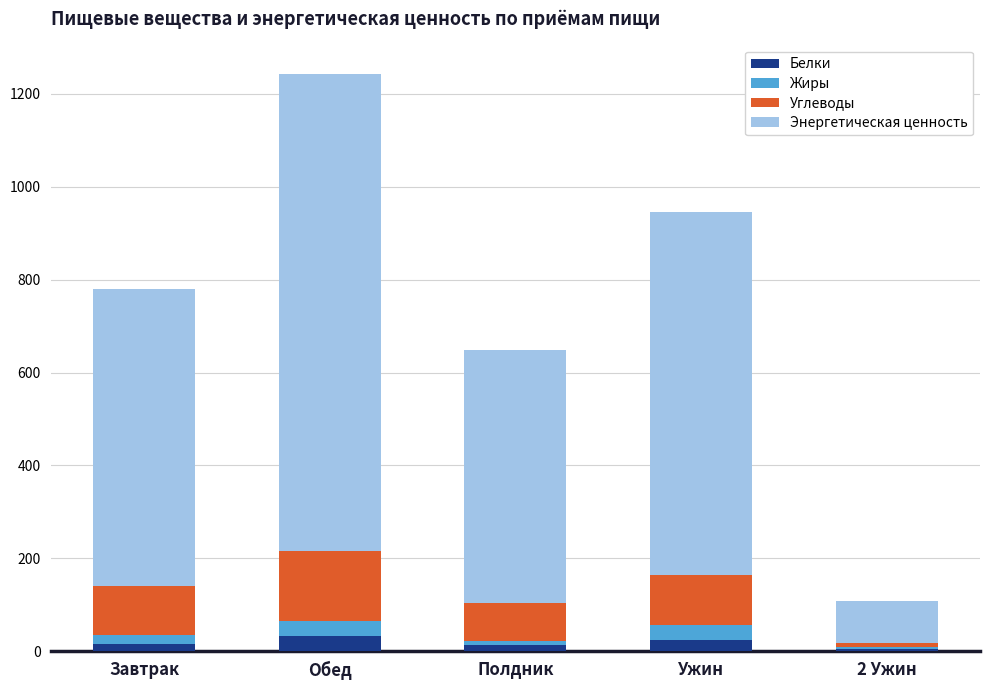

At which category is the sum across all series the highest?

Обед